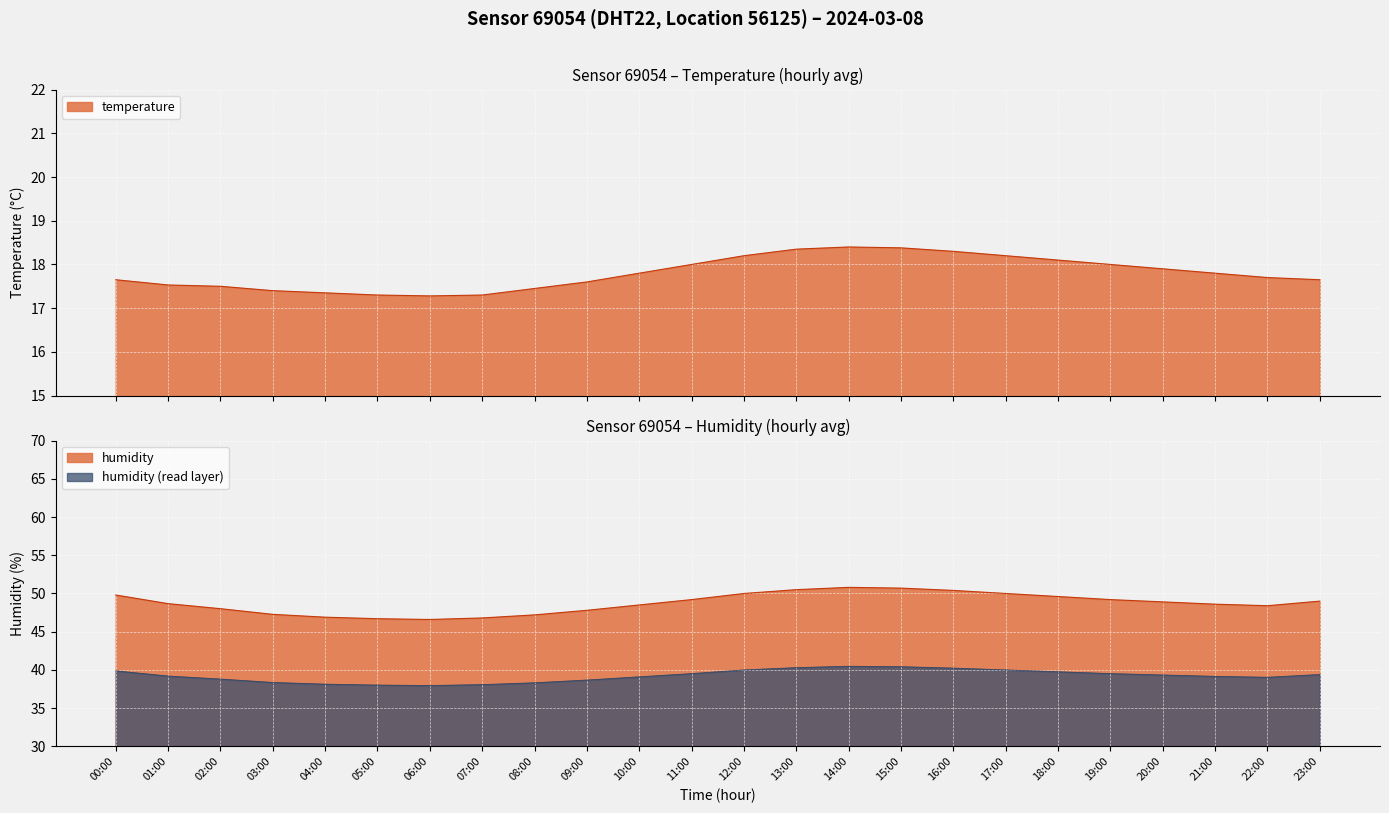

How many values in the humidity series are below 48?

7